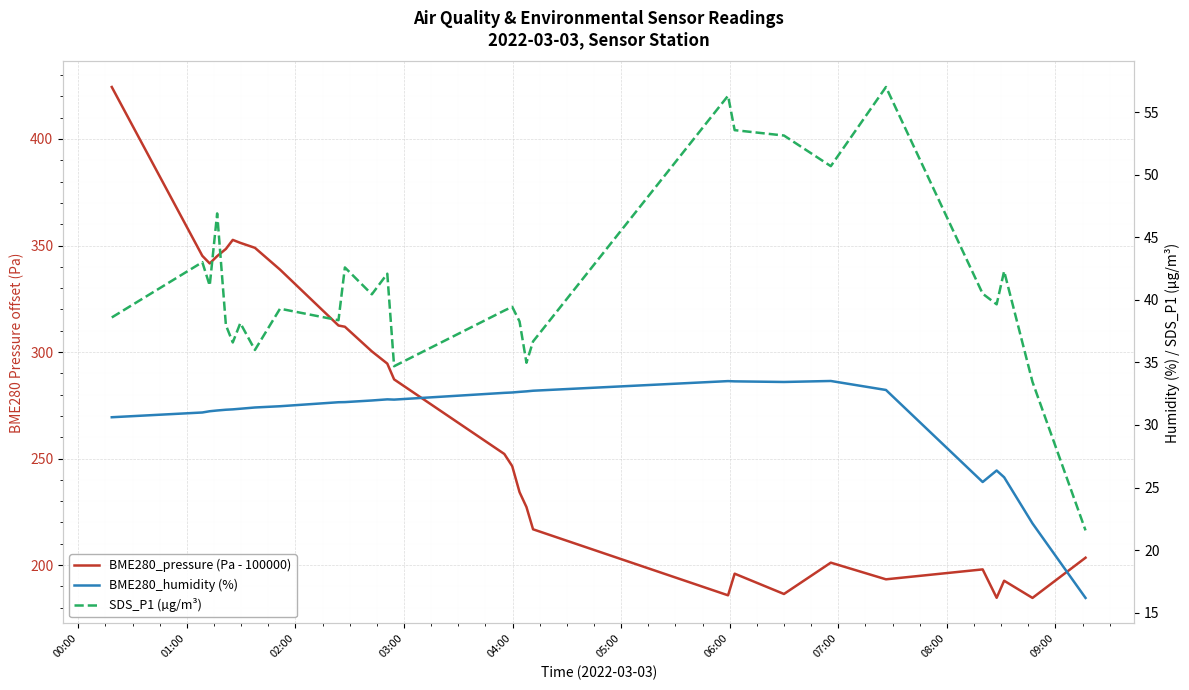

True or false: BME280_pressure (Pa - 100000) and SDS_P1 (µg/m³) cross at least once.

False